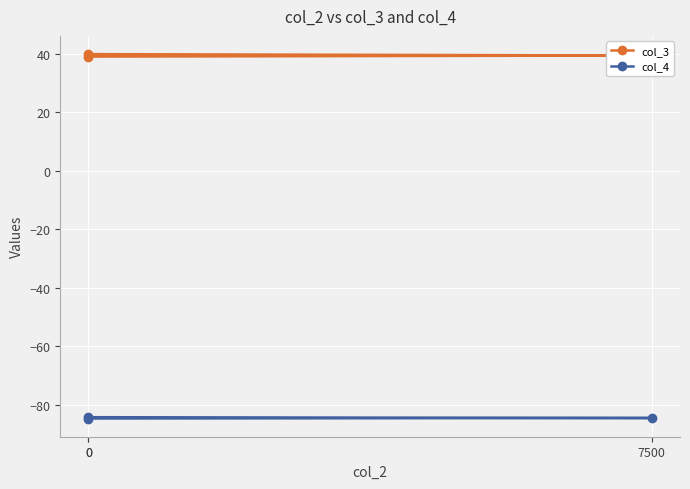

What is the sum of the col_3 values at 0 and 0?

79.0